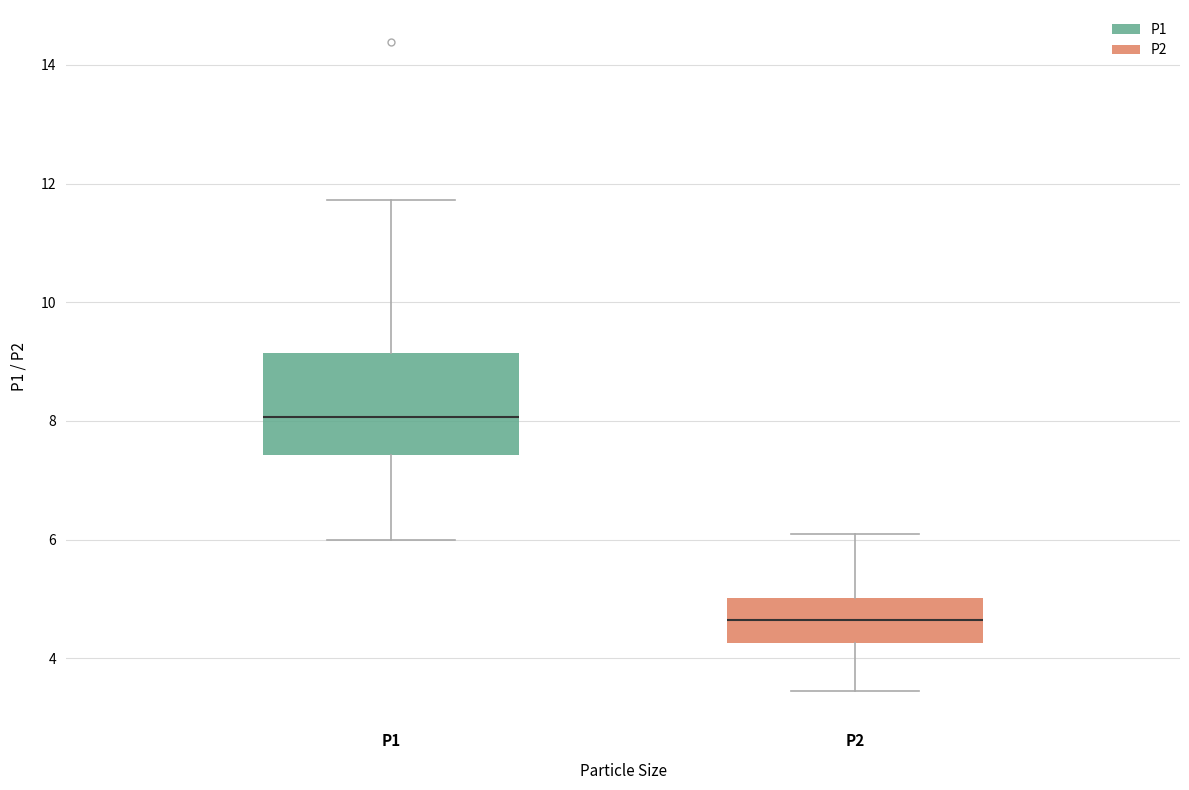

Reading left to right, read every box against the y-axis: the position of its median line, the range the box covers, and the ends of its whiskers. The values are not printed on the chart, so give them approximately, as read against the axis.

P1: median 8.0, box 7.4 to 9.2, whiskers 6.0 to 11.8
P2: median 4.6, box 4.2 to 5.0, whiskers 3.4 to 6.2